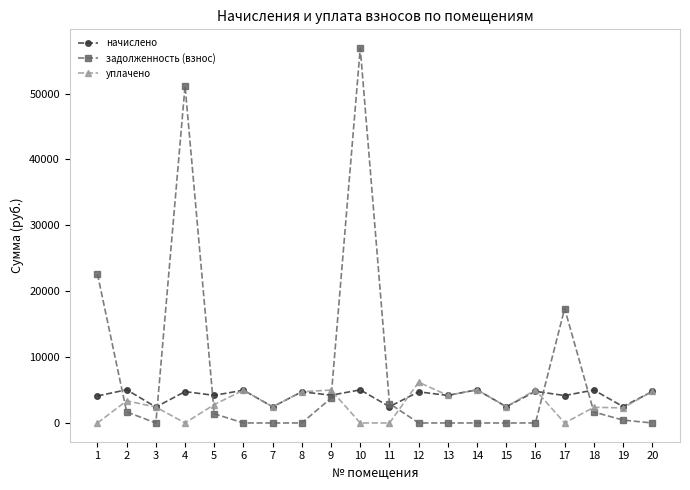

Where is начислено nearest to the value 3730?

1